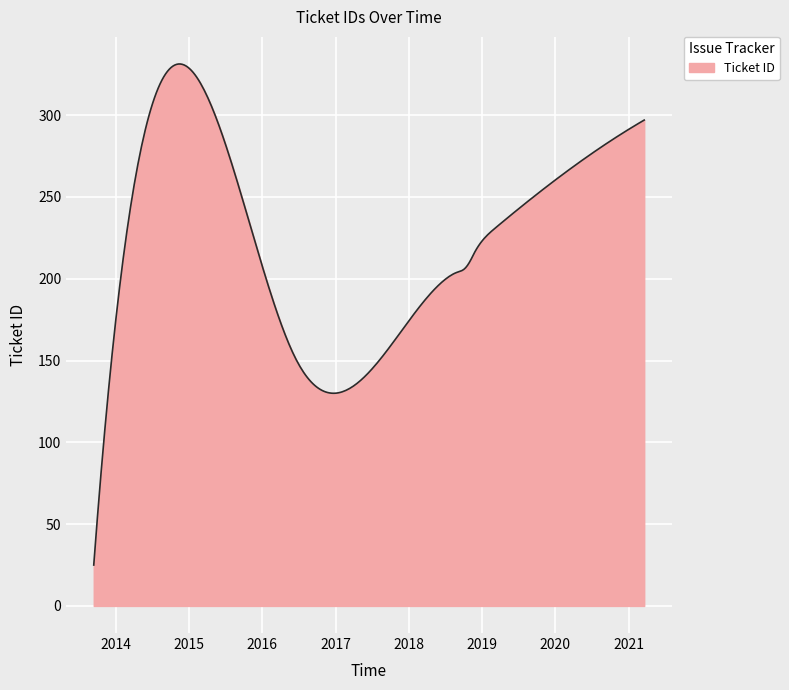

What is the maximum value shown in the chart?

331.3